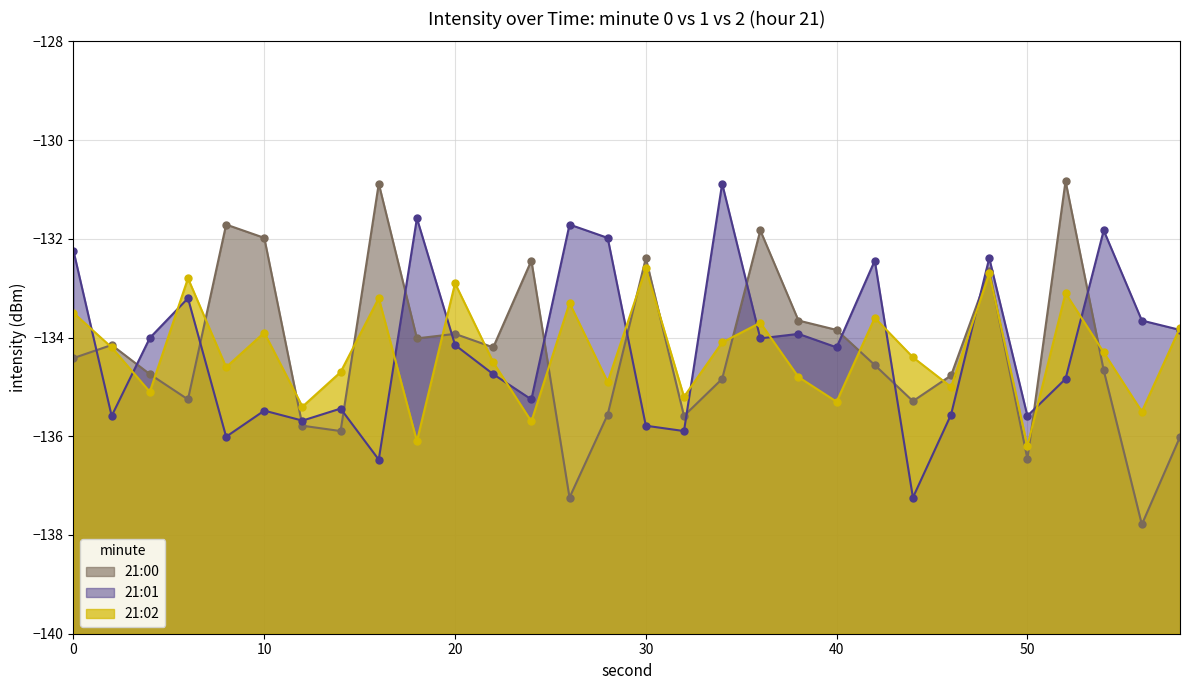

Reading left to right, extract all data points from this chart.

21:00: 0=-134.4	2=-134.2	4=-134.7	6=-135.3	8=-131.7	10=-132.0	12=-135.8	14=-135.9	16=-130.9	18=-134.0	20=-133.9	22=-134.2	24=-132.4	26=-137.2	28=-135.6	30=-132.4	32=-135.6	34=-134.8	36=-131.8	38=-133.7	40=-133.8	42=-134.6	44=-135.3	46=-134.8	48=-132.6	50=-136.5	52=-130.8	54=-134.7	56=-137.8	58=-136.0
21:01: 0=-132.2	2=-135.6	4=-134.0	6=-133.2	8=-136.0	10=-135.5	12=-135.7	14=-135.4	16=-136.5	18=-131.6	20=-134.2	22=-134.7	24=-135.3	26=-131.7	28=-132.0	30=-135.8	32=-135.9	34=-130.9	36=-134.0	38=-133.9	40=-134.2	42=-132.4	44=-137.2	46=-135.6	48=-132.4	50=-135.6	52=-134.8	54=-131.8	56=-133.7	58=-133.8
21:02: 0=-133.5	2=-134.2	4=-135.1	6=-132.8	8=-134.6	10=-133.9	12=-135.4	14=-134.7	16=-133.2	18=-136.1	20=-132.9	22=-134.5	24=-135.7	26=-133.3	28=-134.9	30=-132.6	32=-135.2	34=-134.1	36=-133.7	38=-134.8	40=-135.3	42=-133.6	44=-134.4	46=-135.0	48=-132.7	50=-136.2	52=-133.1	54=-134.3	56=-135.5	58=-133.8